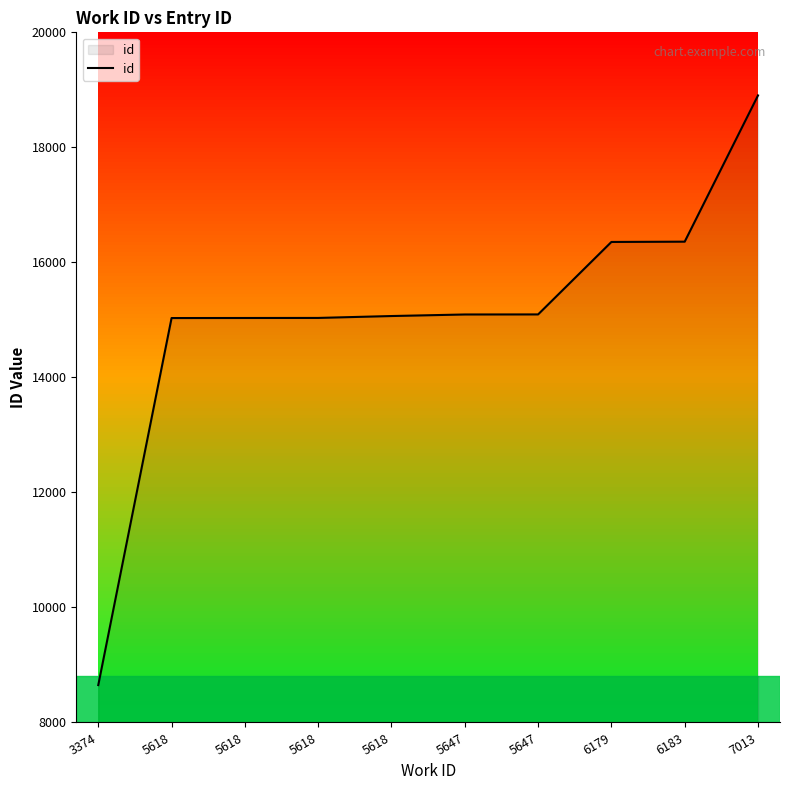

What is the ratio of the value at 5618 to the value at 5618?

1.0